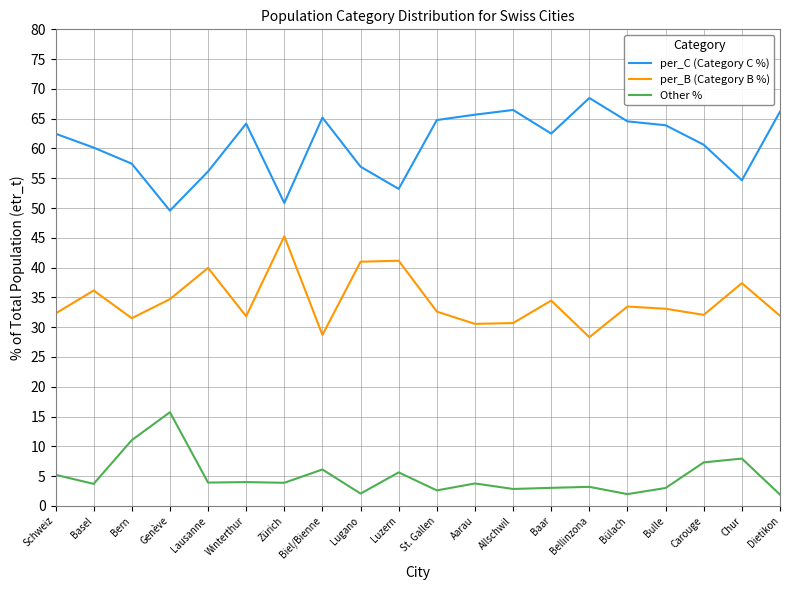

What is the minimum value for per_C (Category C %)?

49.6